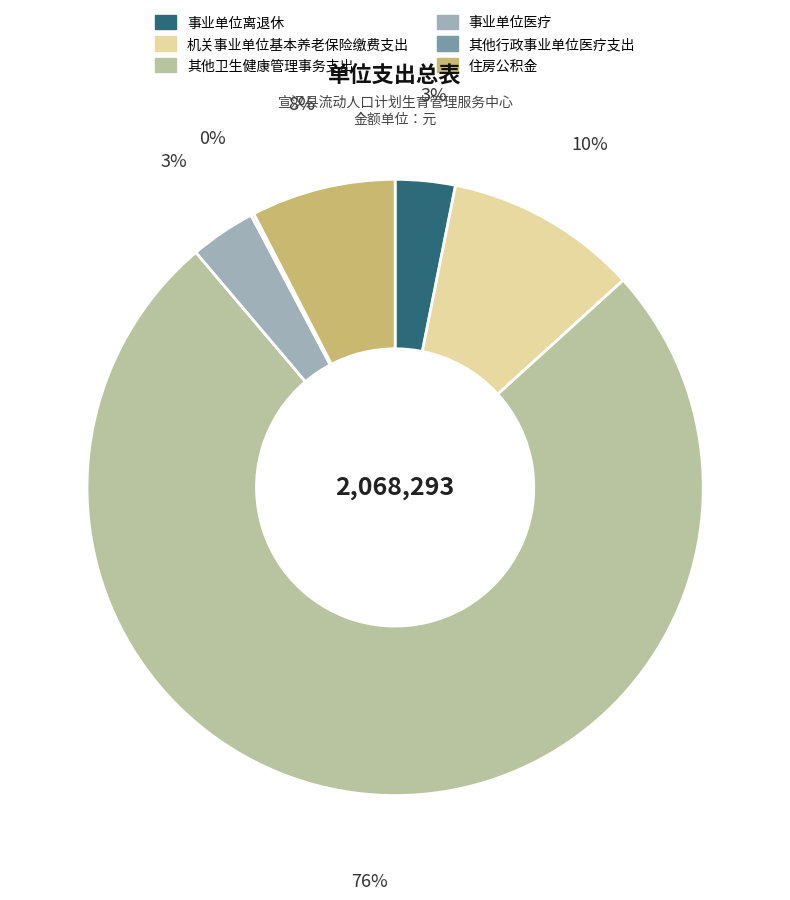

Count the number of slices in the pie.

6